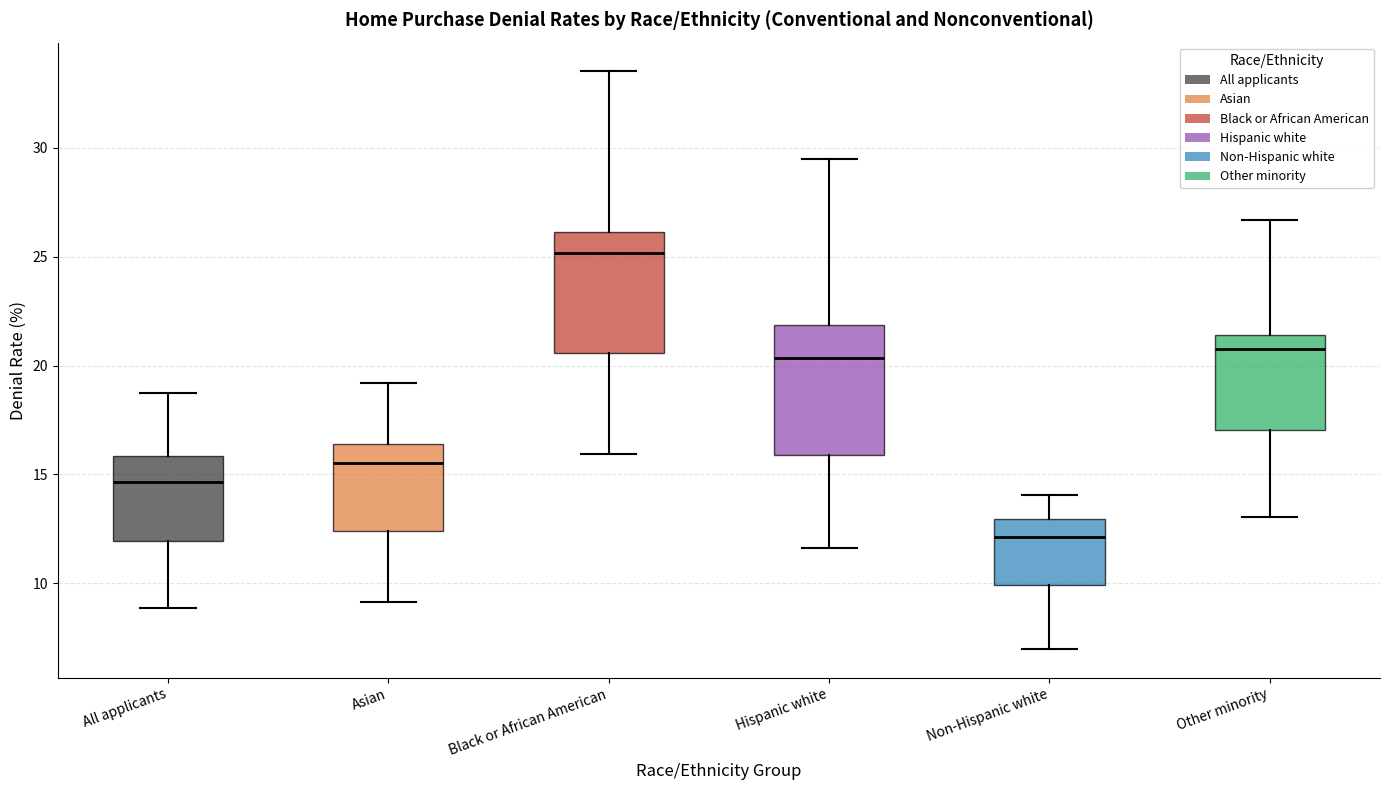

Reading left to right, read every box against the y-axis: the position of its median line, the range the box covers, and the ends of its whiskers. The values are not printed on the chart, so give them approximately, as read against the axis.

All applicants: median 14.5, box 12.0 to 16.0, whiskers 9.0 to 18.5
Asian: median 15.5, box 12.5 to 16.5, whiskers 9.0 to 19.0
Black or African American: median 25.0, box 20.5 to 26.0, whiskers 16.0 to 33.5
Hispanic white: median 20.5, box 16.0 to 22.0, whiskers 11.5 to 29.5
Non-Hispanic white: median 12.0, box 10.0 to 13.0, whiskers 7.0 to 14.0
Other minority: median 21.0, box 17.0 to 21.5, whiskers 13.0 to 26.5